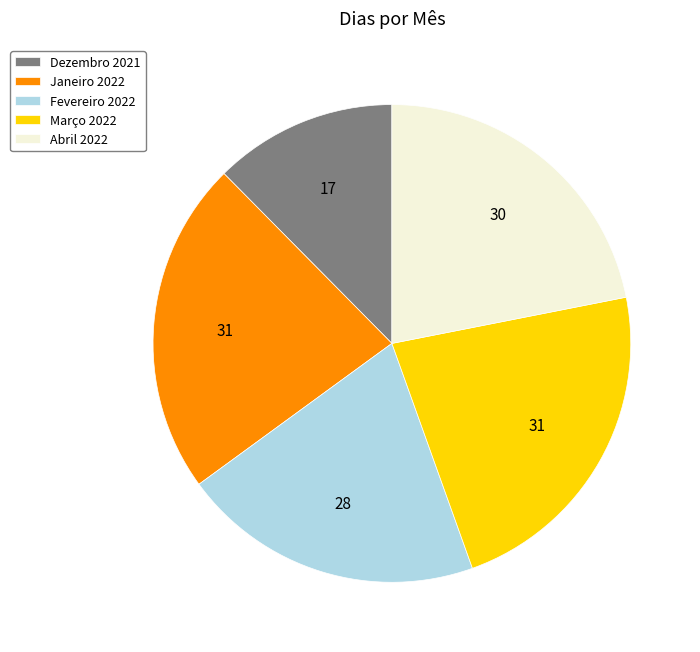

What is the ratio of the value at Abril 2022 to the value at Março 2022?

1.0